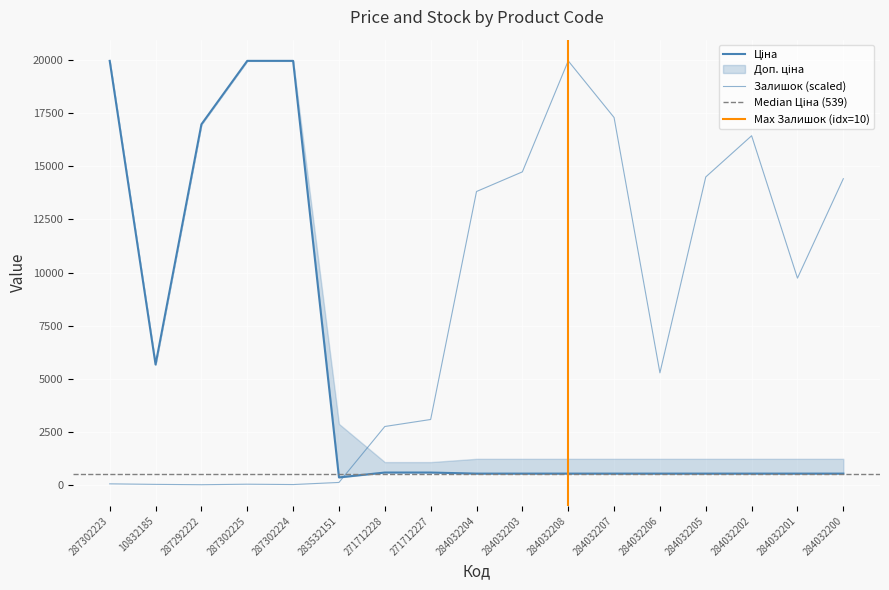

What is the total value across all series at 284032202?

16979.1